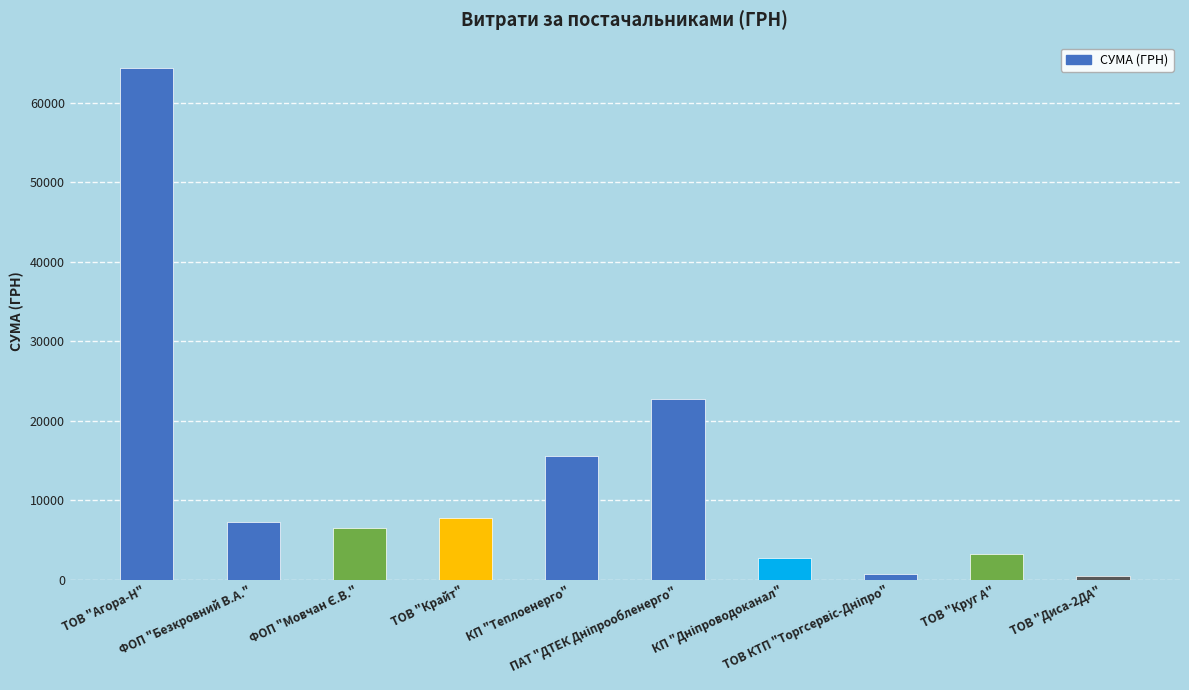

The value at ТОВ "Крайт" is 7757.3. True or false?

True